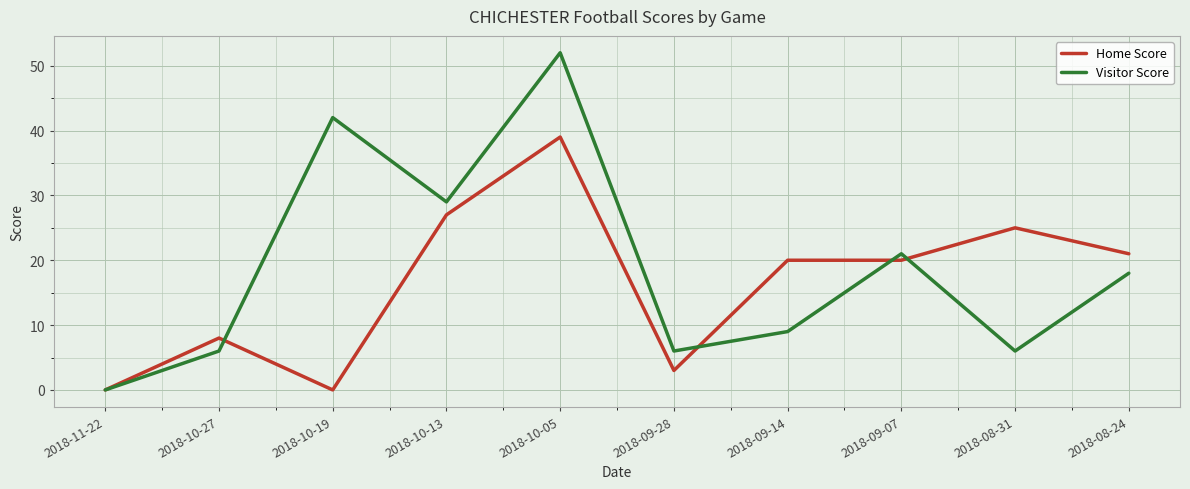

At 2018-08-31, list the series in order from smallest to largest.

Visitor Score, Home Score